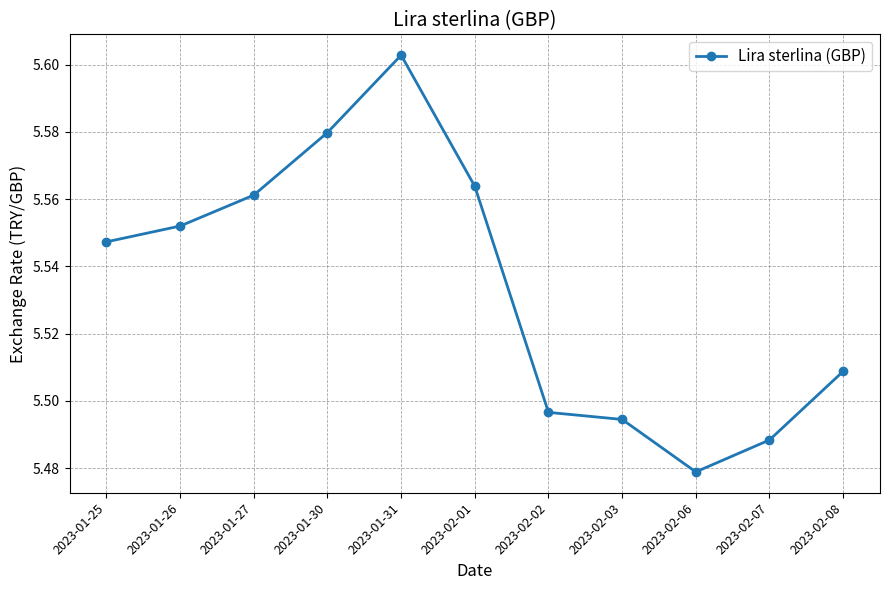

Count the number of data series in this chart.

1